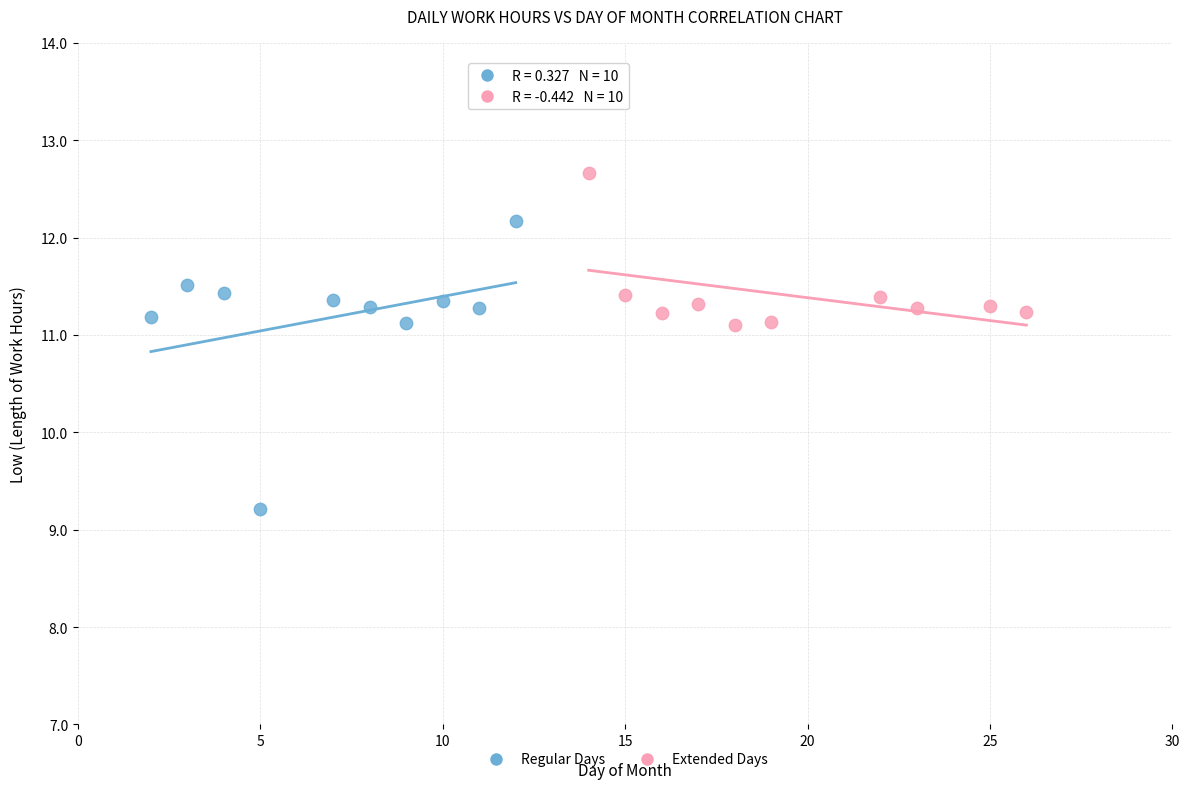

Which series reaches the minimum Y coordinate?

Regular Days